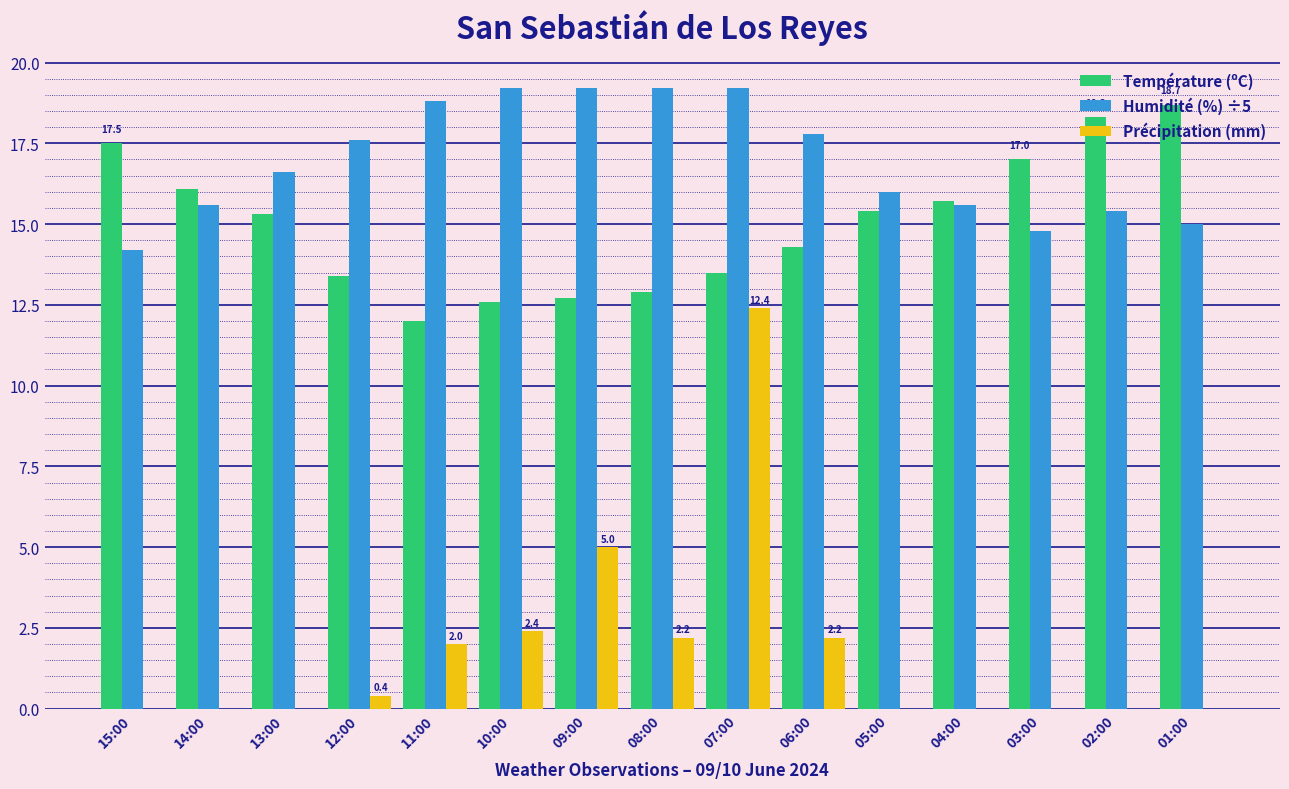

At which label does Précipitation (mm) reach its peak?

07:00